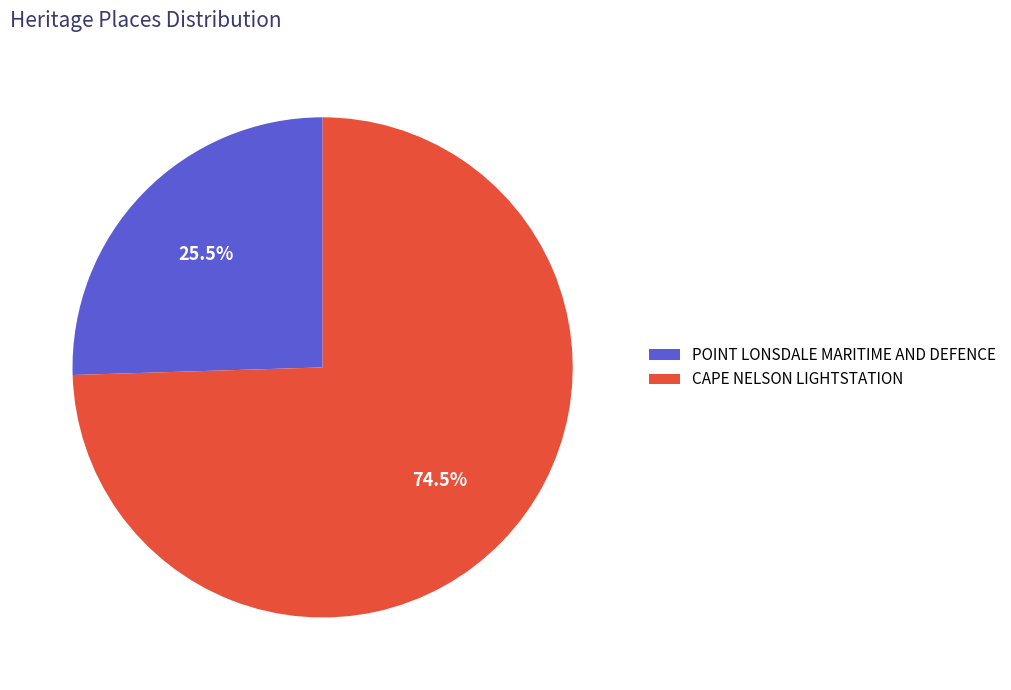

Which has a higher value, POINT LONSDALE MARITIME AND DEFENCE or CAPE NELSON LIGHTSTATION?

CAPE NELSON LIGHTSTATION